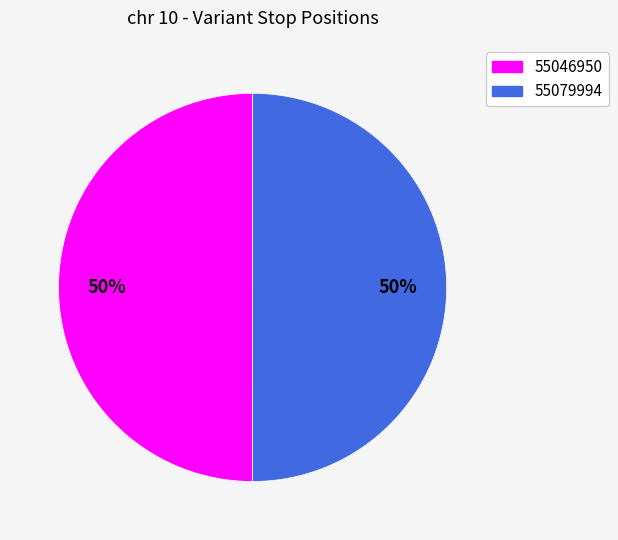

To the nearest percent, what portion does 55079994 represent?

50%